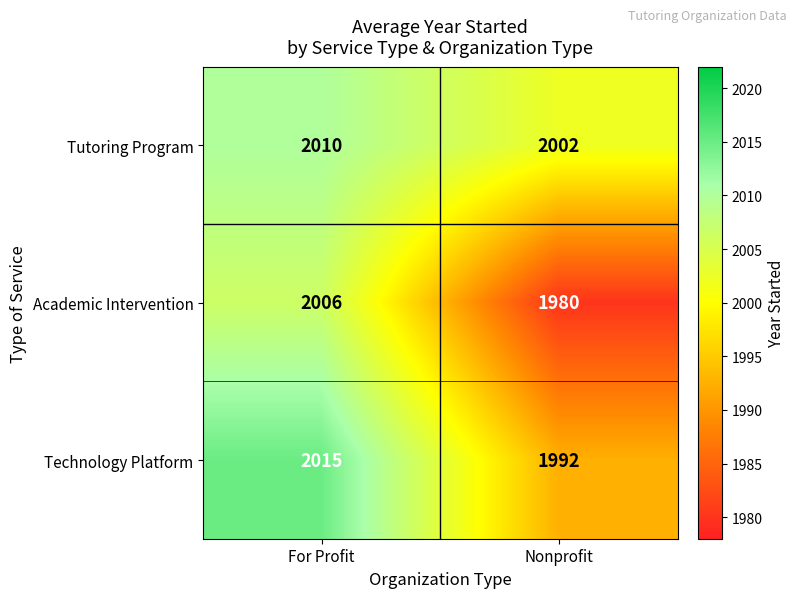

True or false: Technology Platform has a value of 2802 at Nonprofit.

False